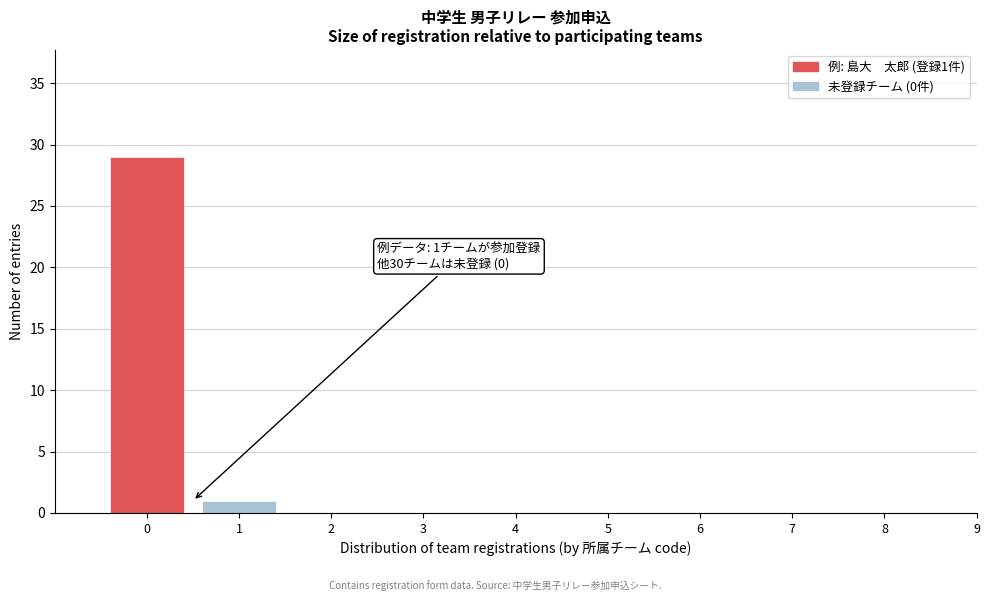

Reading right to left, transcribe all the data shown in this chart.

9=0	8=0	7=0	6=0	5=0	4=0	3=0	2=0	1=1	0=29